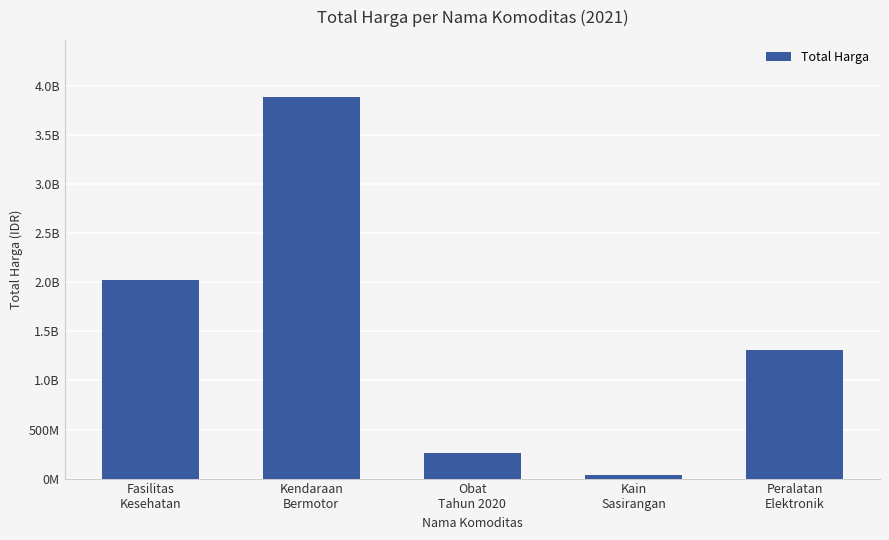

Are the bars horizontal?

No